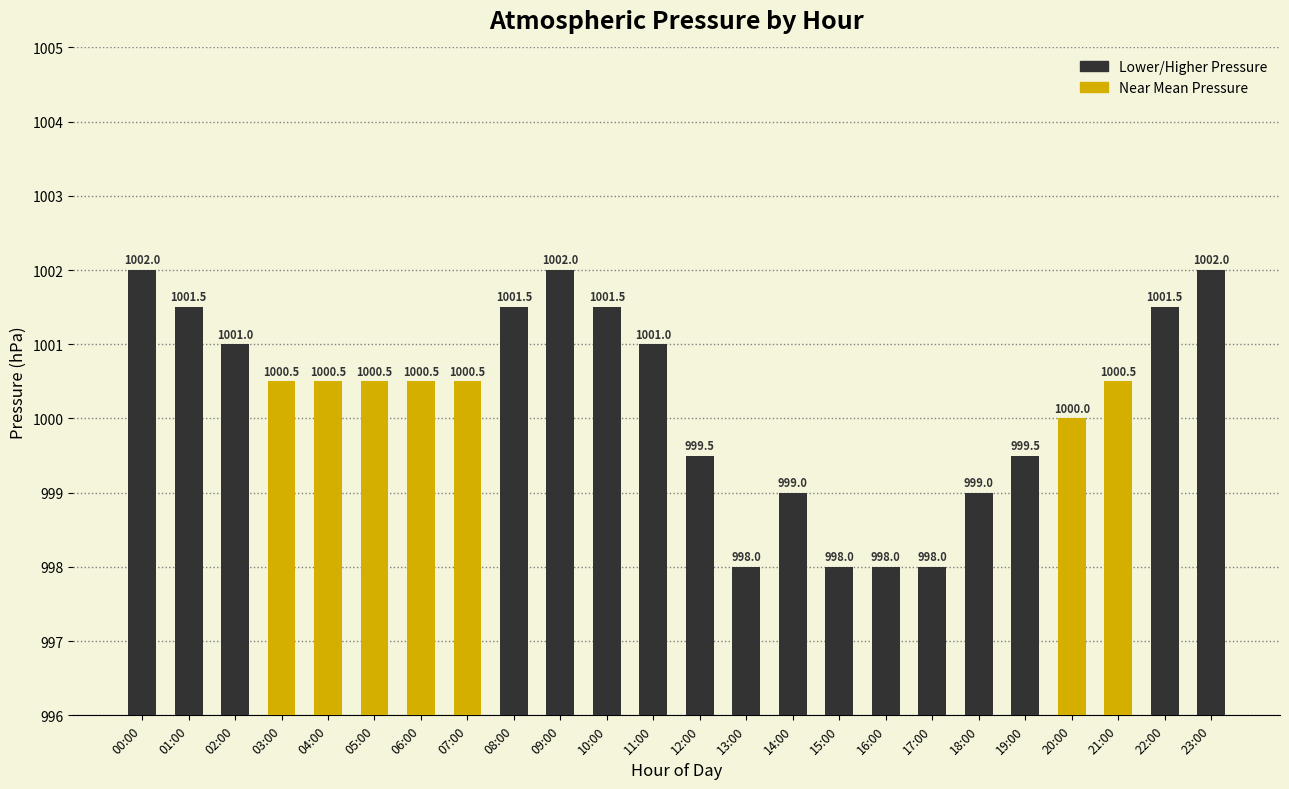

What is the label of the 13th bar from the left?

12:00